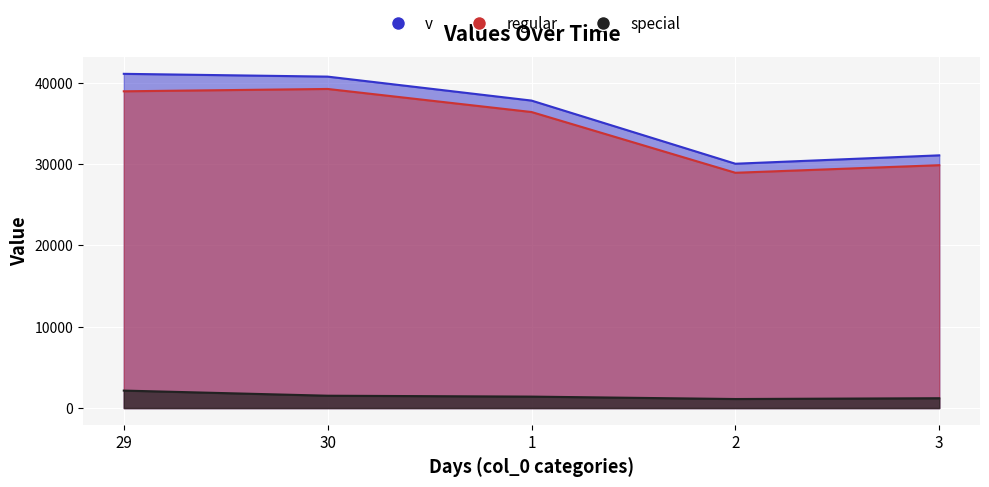

Which series changed the most between 29 and 3?

v